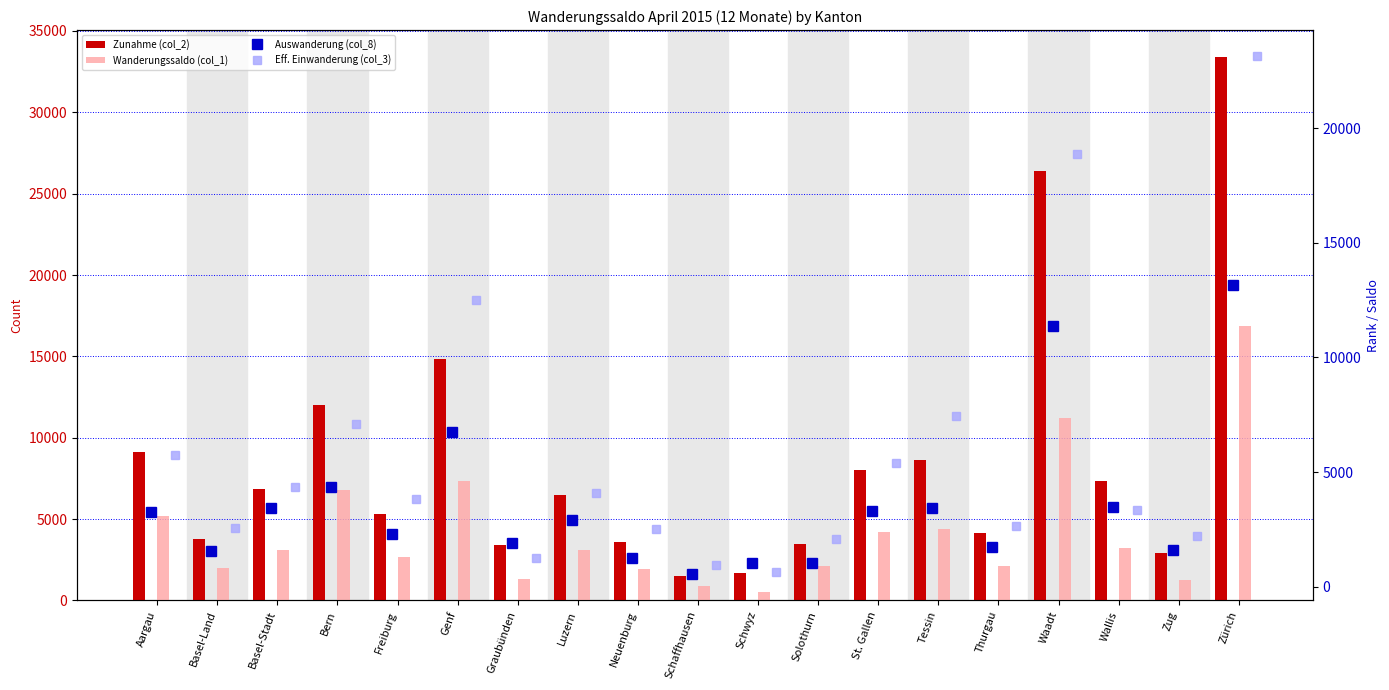

Which category has the highest value across all series?

Zürich